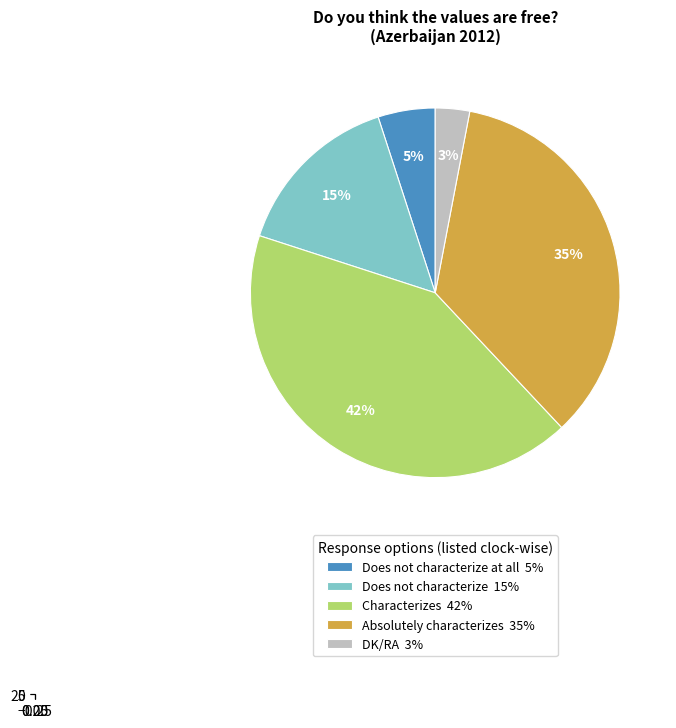

Between DK/RA and Does not characterize at all, which is larger?

Does not characterize at all